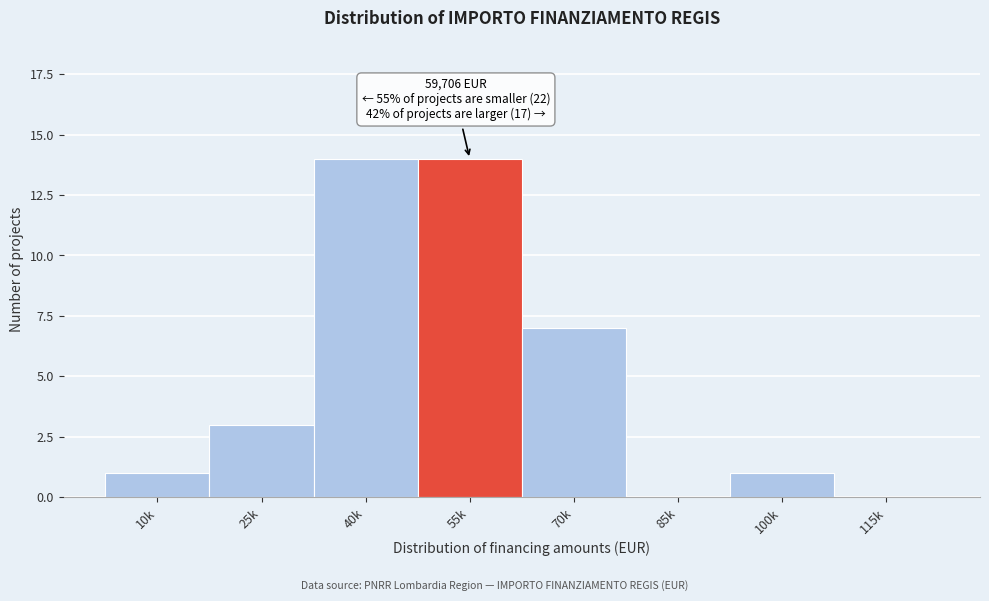

Reading left to right, extract all data points from this chart.

10k=1	25k=3	40k=14	55k=14	70k=7	85k=0	100k=1	115k=0